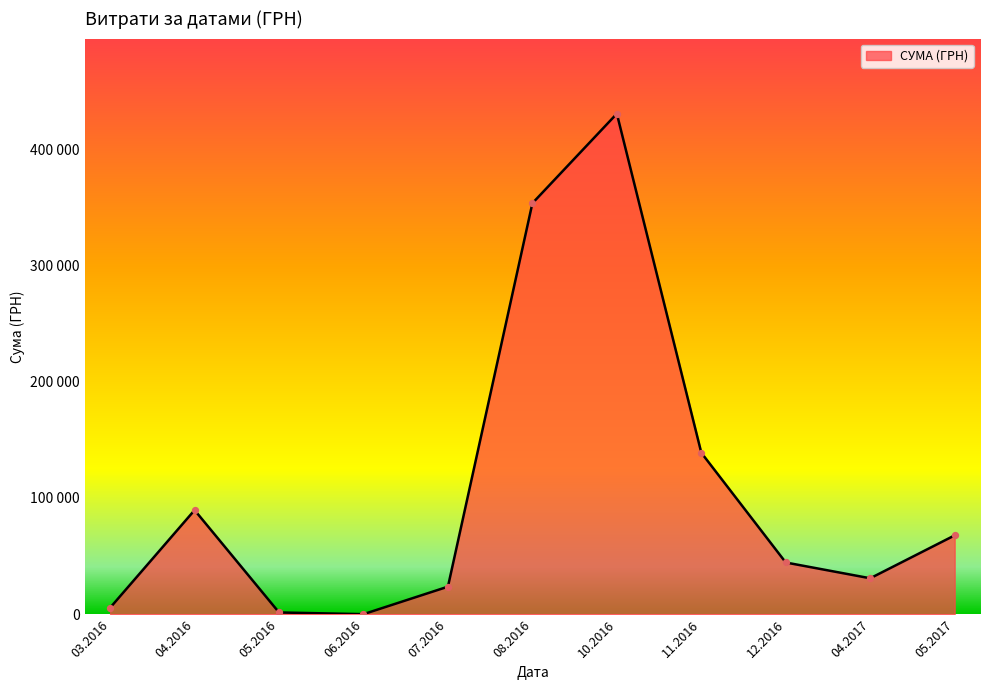

Does the chart have visible grid lines?

No